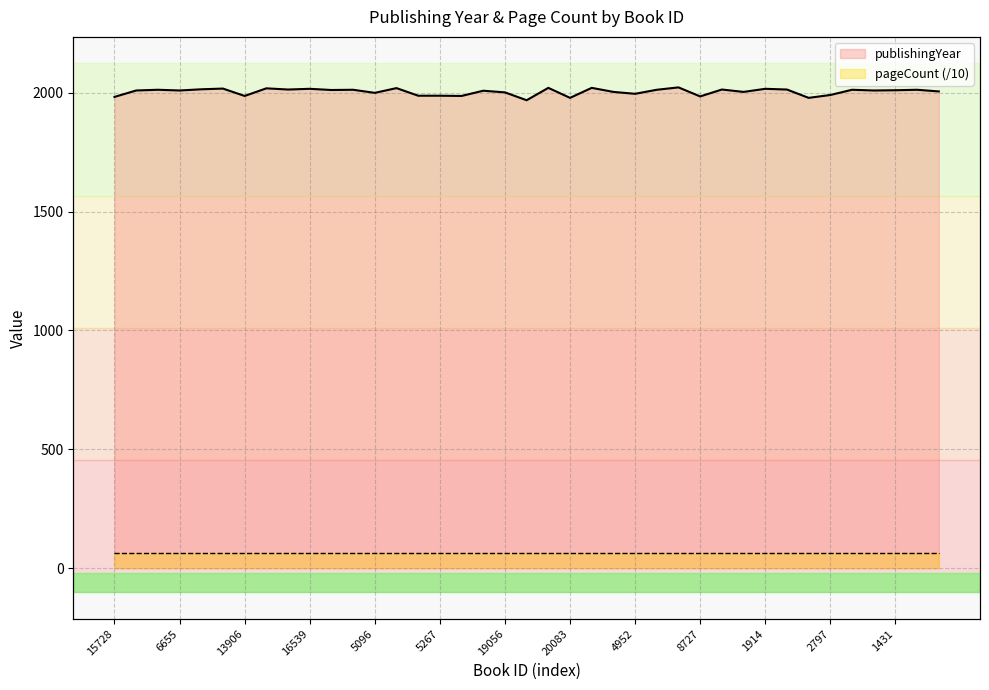

Is it true that the value at 1914 is 3451?

False